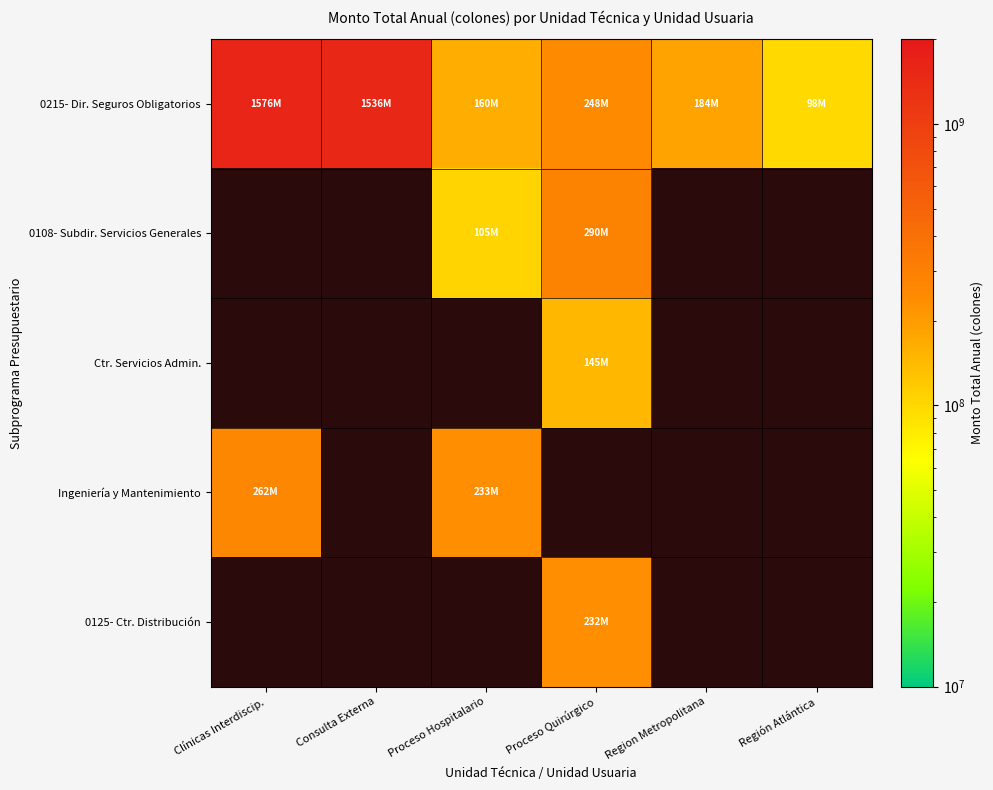

Is the value of 0125- Ctr. Distribución at Clínicas Interdiscip. greater than the value of Ctr. Servicios Admin. at Región Atlántica?

No